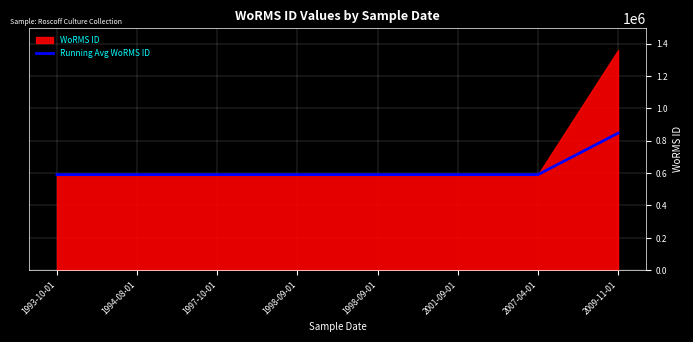

Which has a higher value, 1997-10-01 or 1994-08-01?

1994-08-01